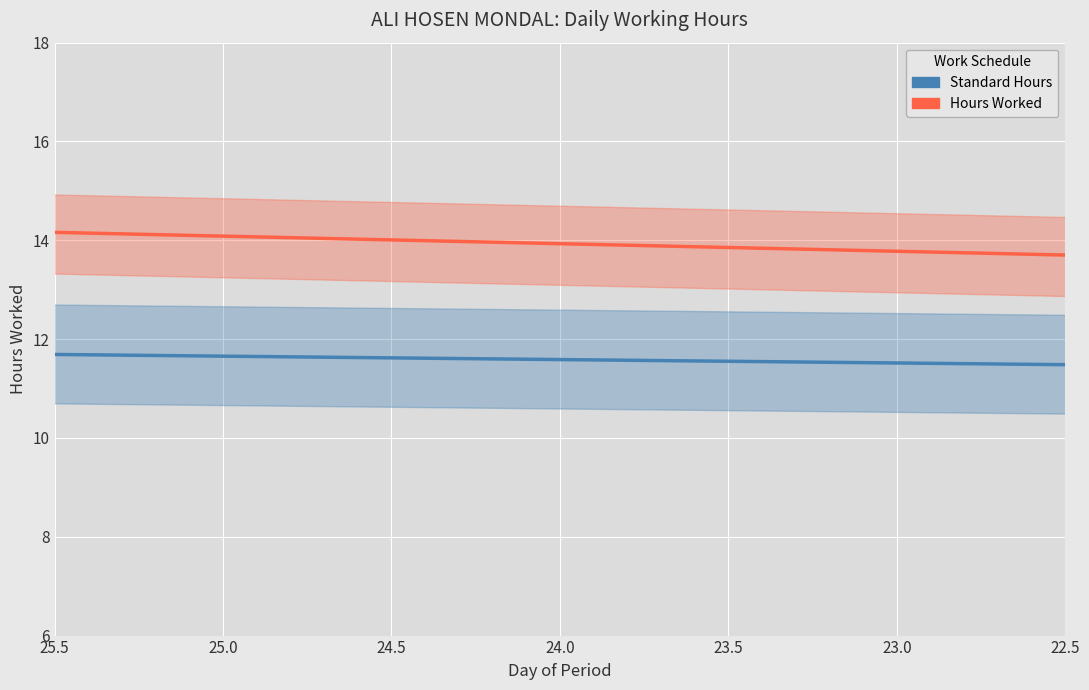

Is the value of Standard Hours at 24 greater than the value of Hours Worked at 7?

Yes